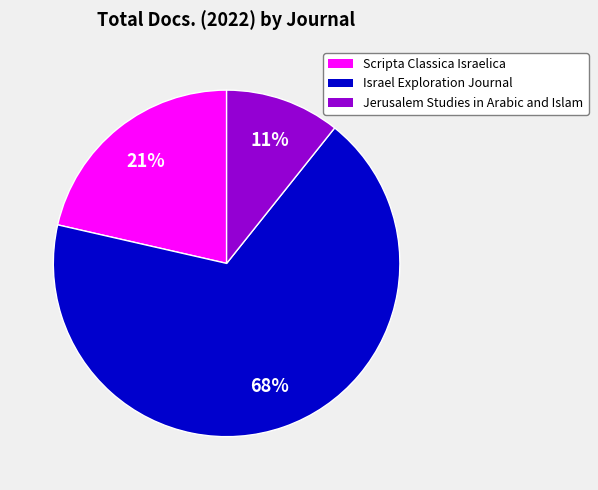

Approximately how many times larger is the value at Scripta Classica Israelica compared to Israel Exploration Journal?

0.3